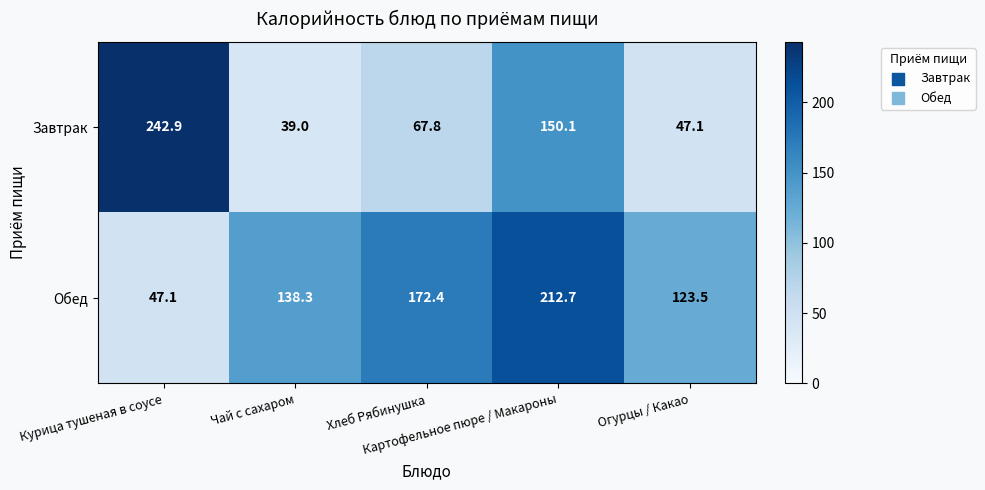

What is the total value across all series at Курица тушеная в соусе?

290.0